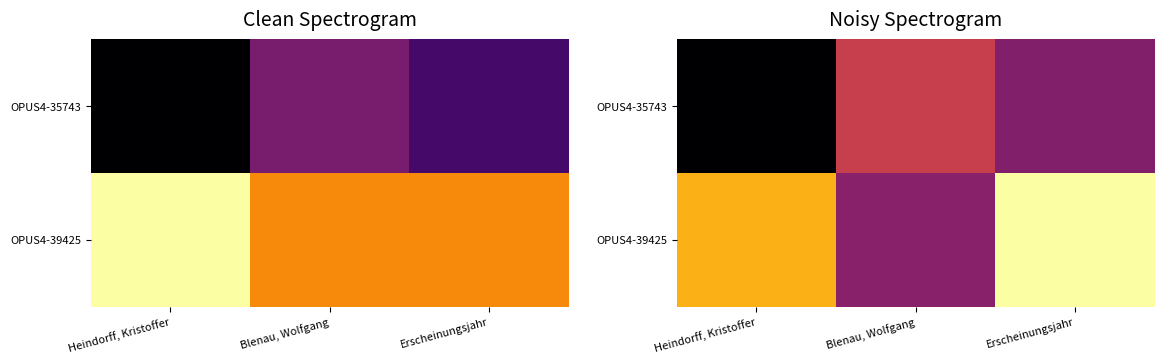

Rank the series by their maximum value, from highest to lowest.

OPUS4-39425, OPUS4-35743